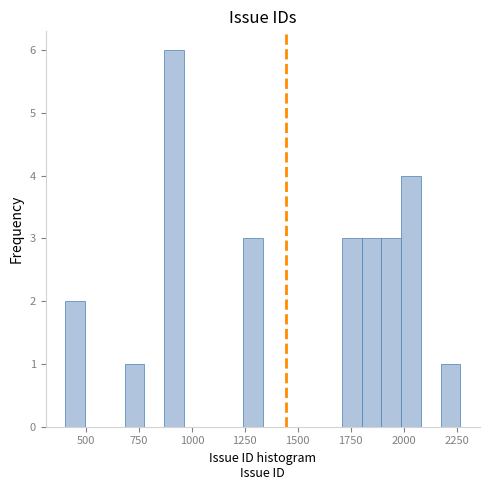

Read against the x-axis, roughly where is the centre of the tallest bar?

900